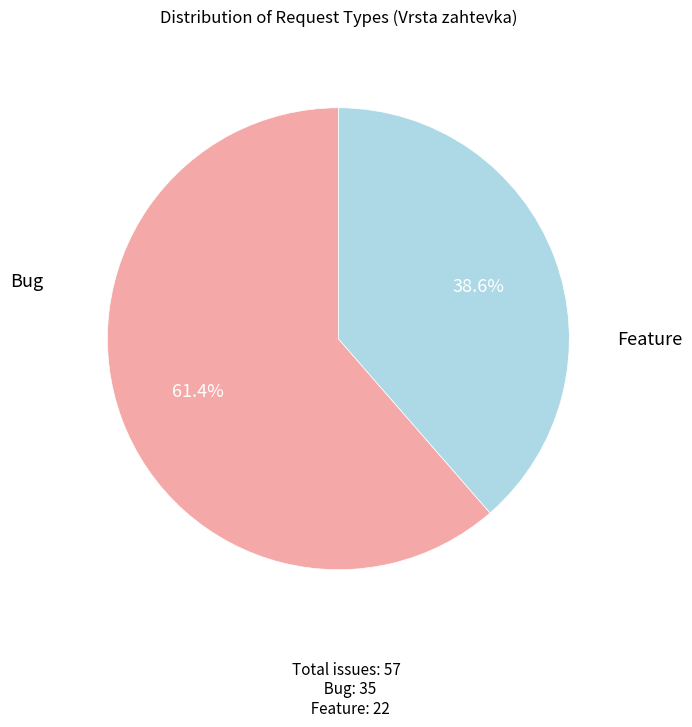

Is there any slice that represents more than half of the pie?

Yes